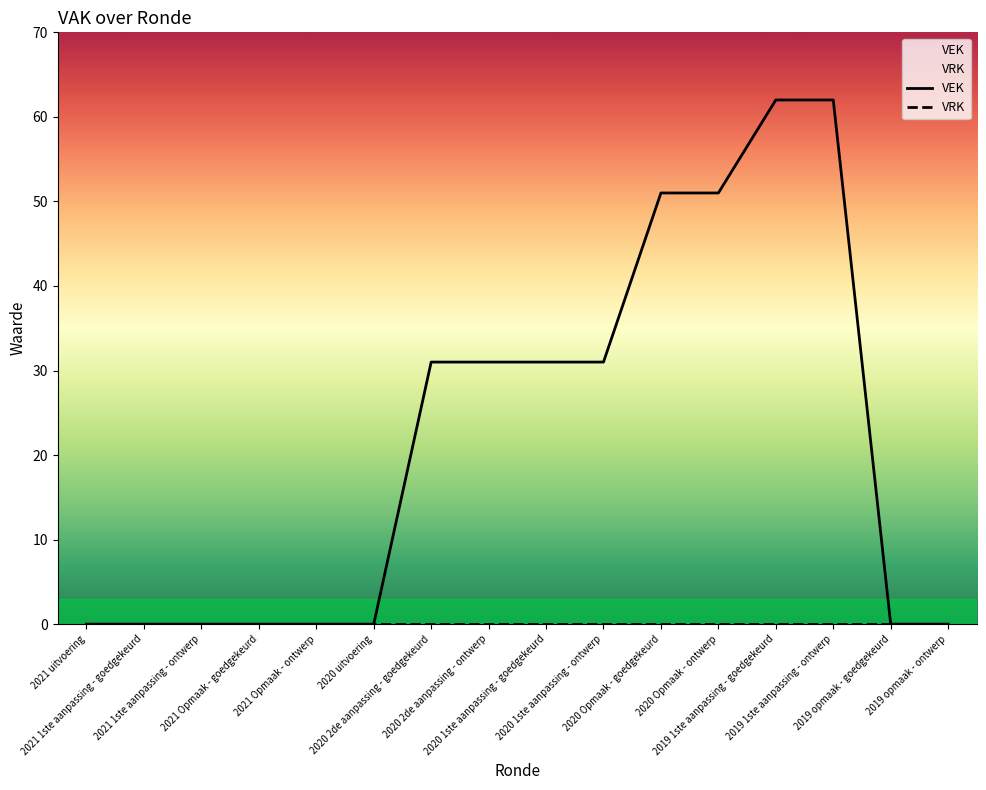

The chart shows a value of 27 at 2019 opmaak - ontwerp. True or false?

False